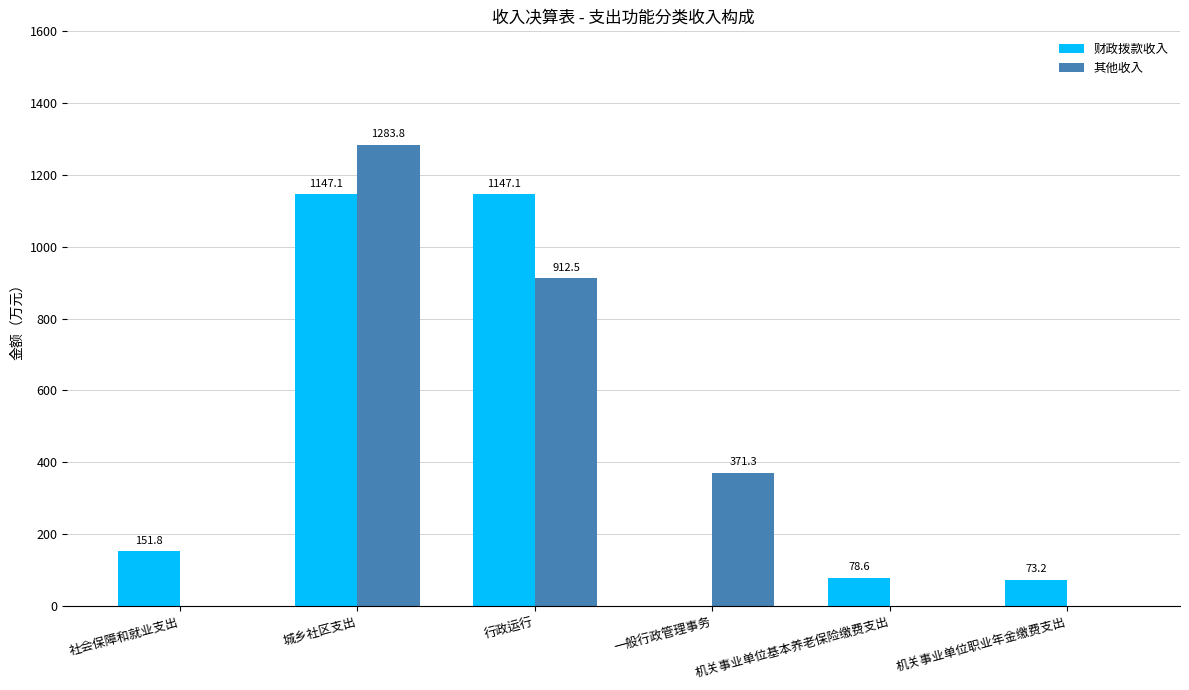

What is the total value across all series at 机关事业单位职业年金缴费支出?

73.2